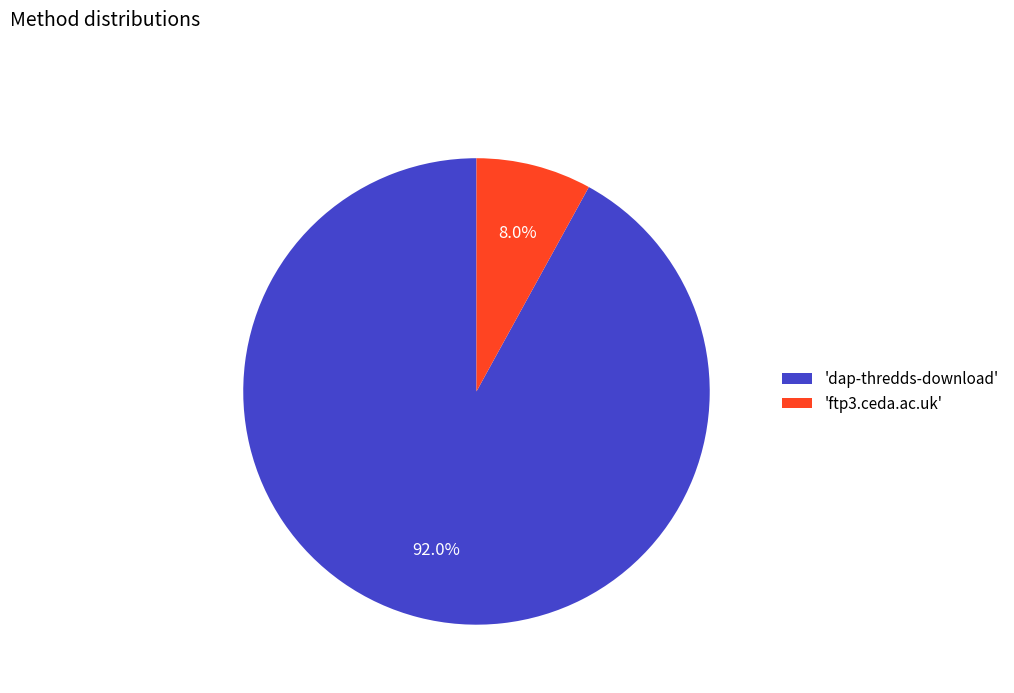

What percentage is NOT represented by 'dap-thredds-download'?

8.0%